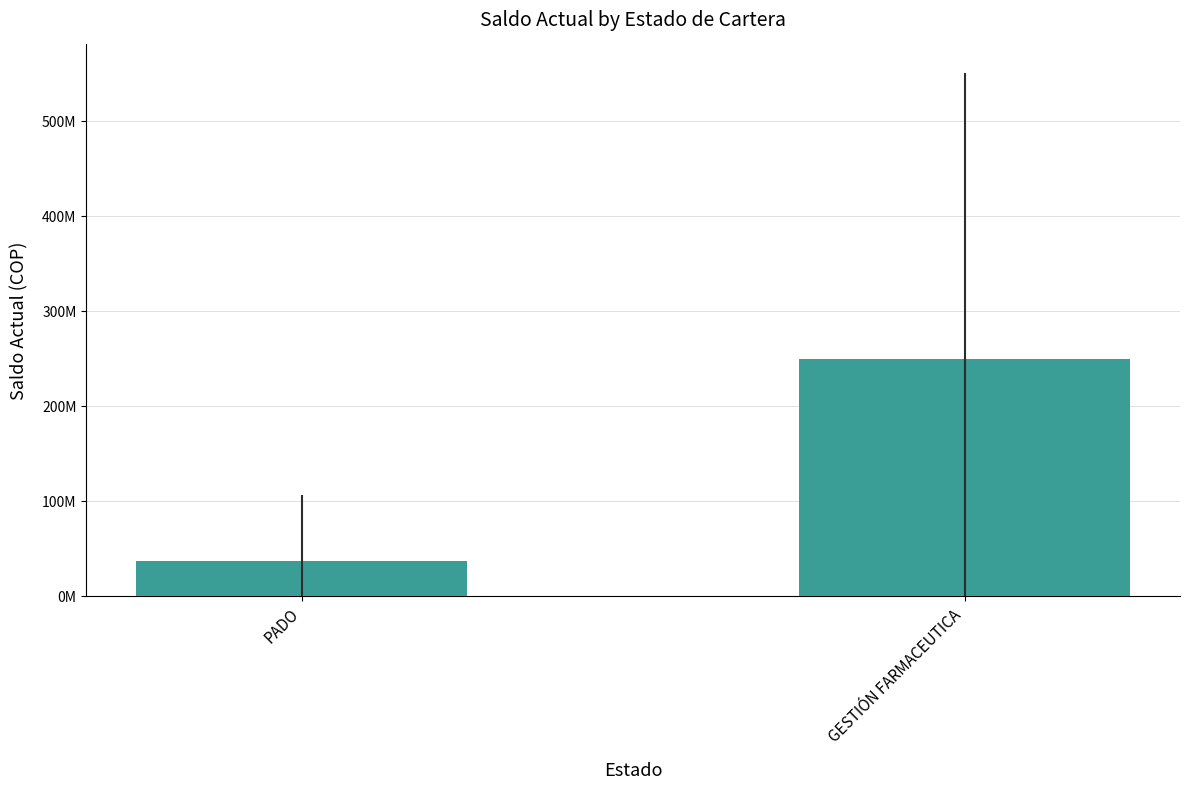

Count the number of values greater than 249400982.

1